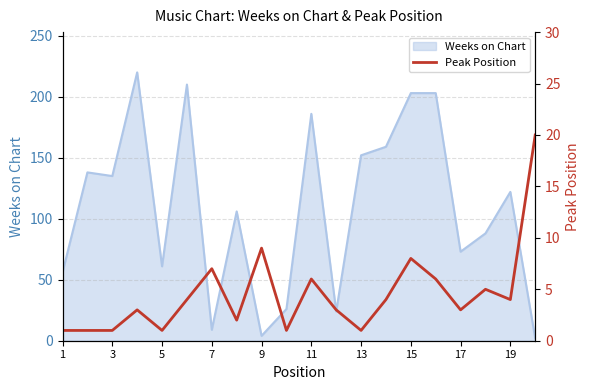

What is the highest value of the Weeks on Chart series?

220